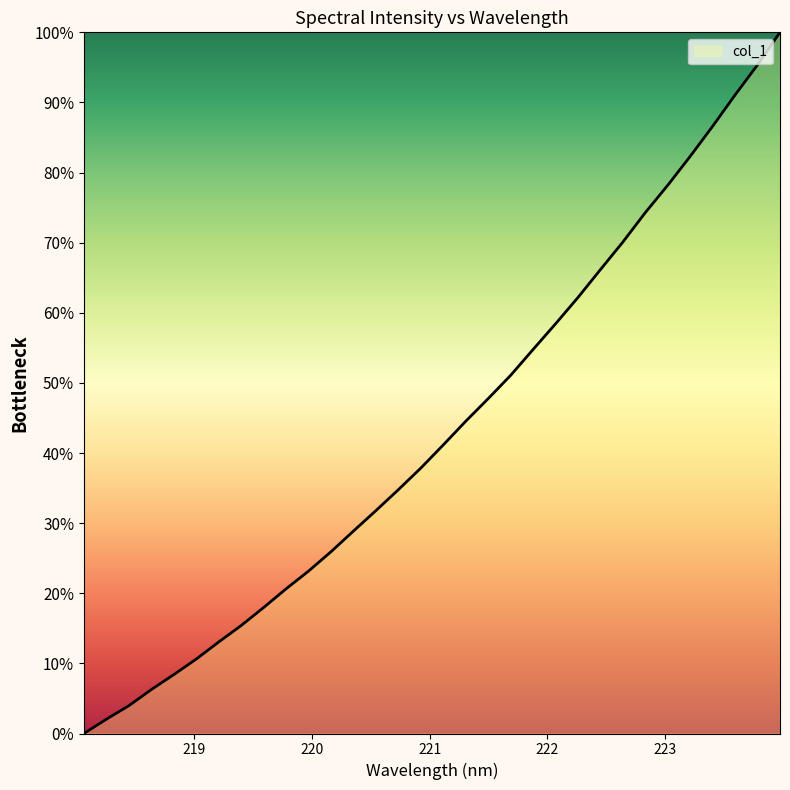

What is the difference between the maximum and minimum values?

100.0